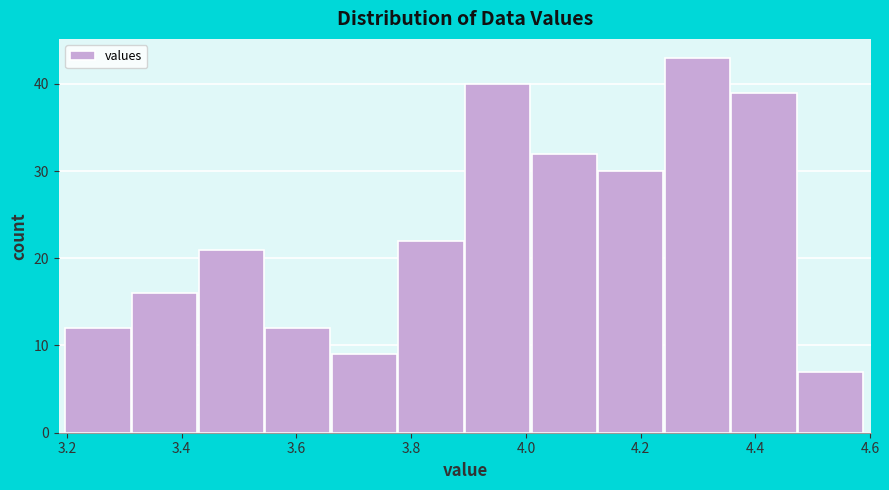

Reading left to right, transcribe this chart: for each bar, give the range it covers on the x-axis and its height. Neither the bar edges nor the heights are printed on the chart, so give them approximately, as read against the axes.

3.20 to 3.32: 12
3.32 to 3.42: 16
3.42 to 3.54: 21
3.54 to 3.66: 12
3.66 to 3.78: 9
3.78 to 3.90: 22
3.90 to 4.00: 40
4.00 to 4.12: 32
4.12 to 4.24: 30
4.24 to 4.36: 43
4.36 to 4.48: 39
4.48 to 4.58: 7